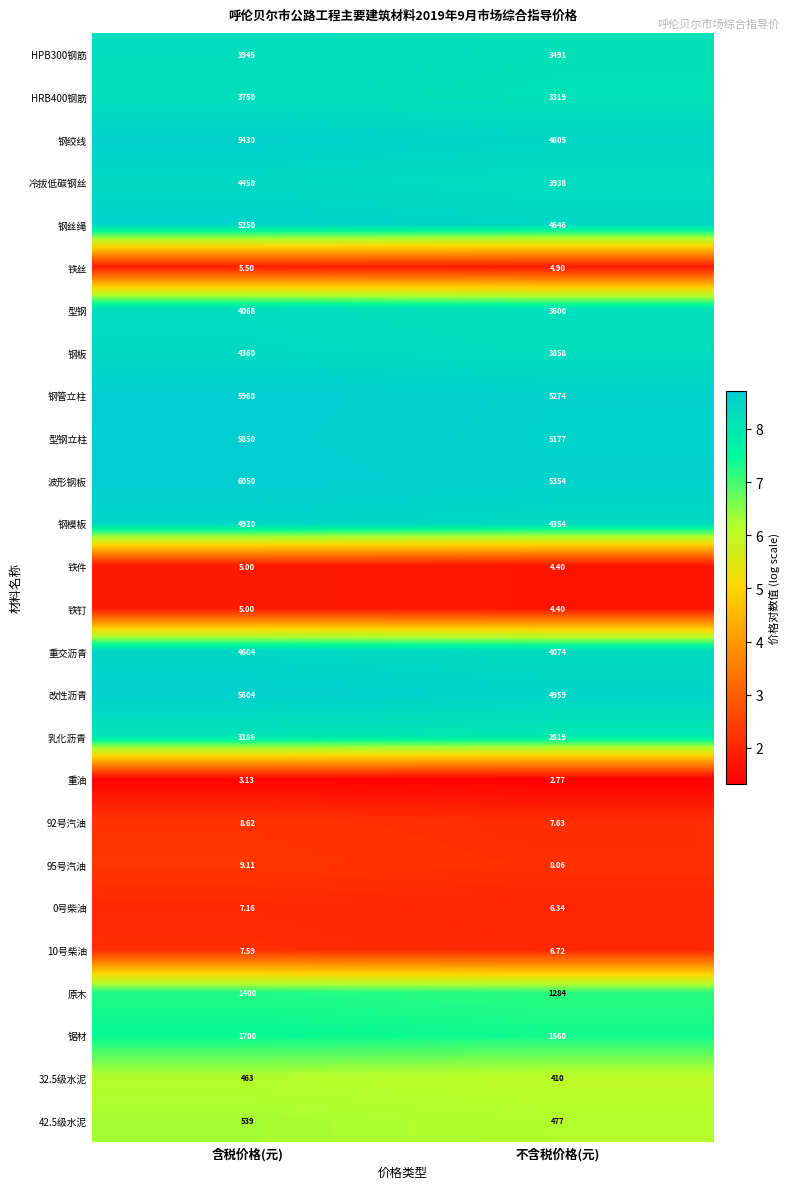

List the labels in order of 铁丝 value, smallest first.

不含税价格(元), 含税价格(元)